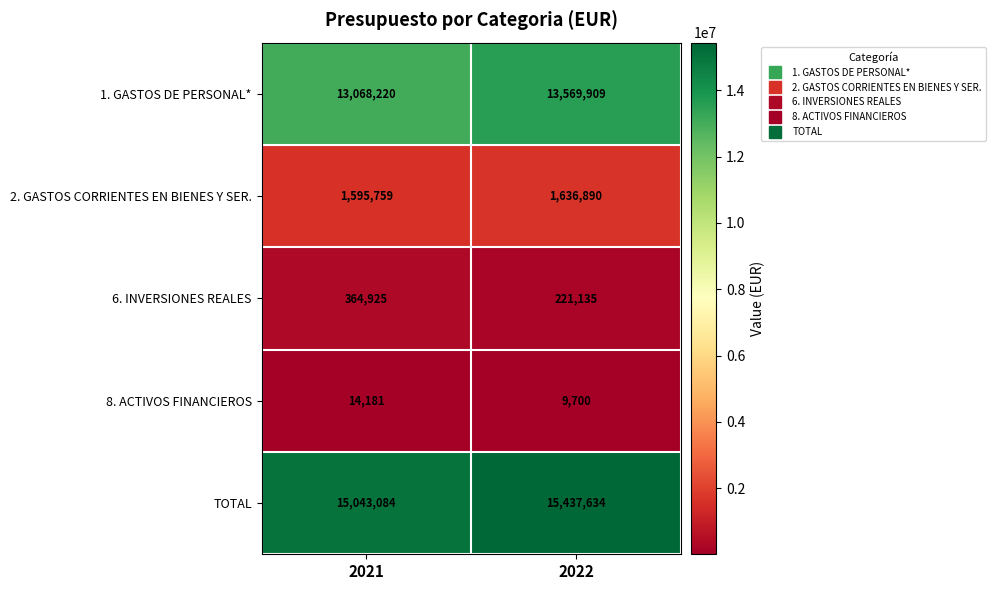

Which series changed the most between 2021 and 2022?

1. GASTOS DE PERSONAL*